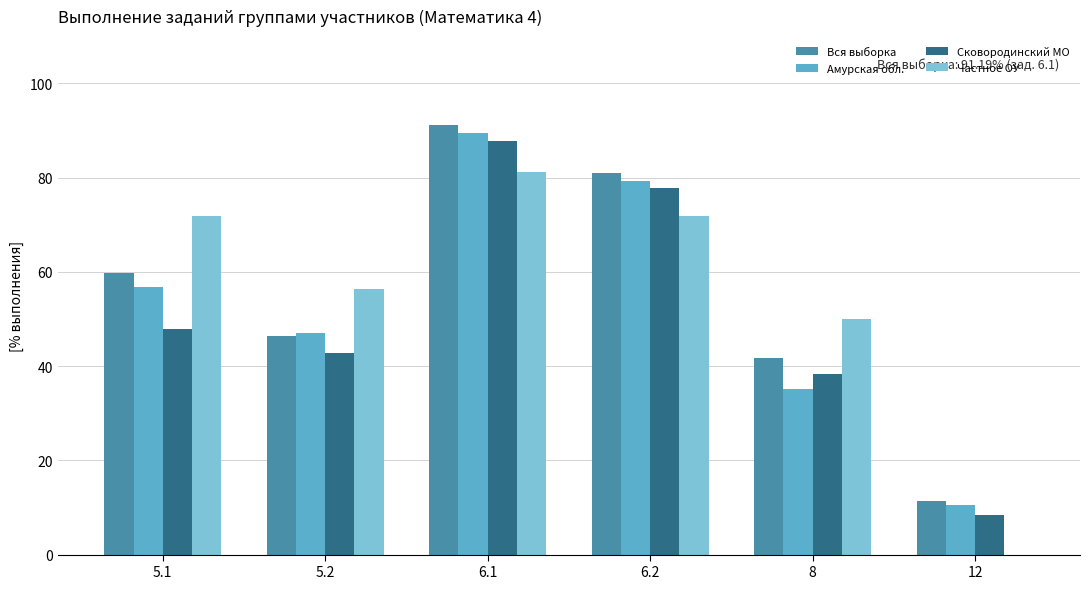

Is the value of Сковородинский МО at 5.2 greater than the value of Частное ОУ at 5.1?

No